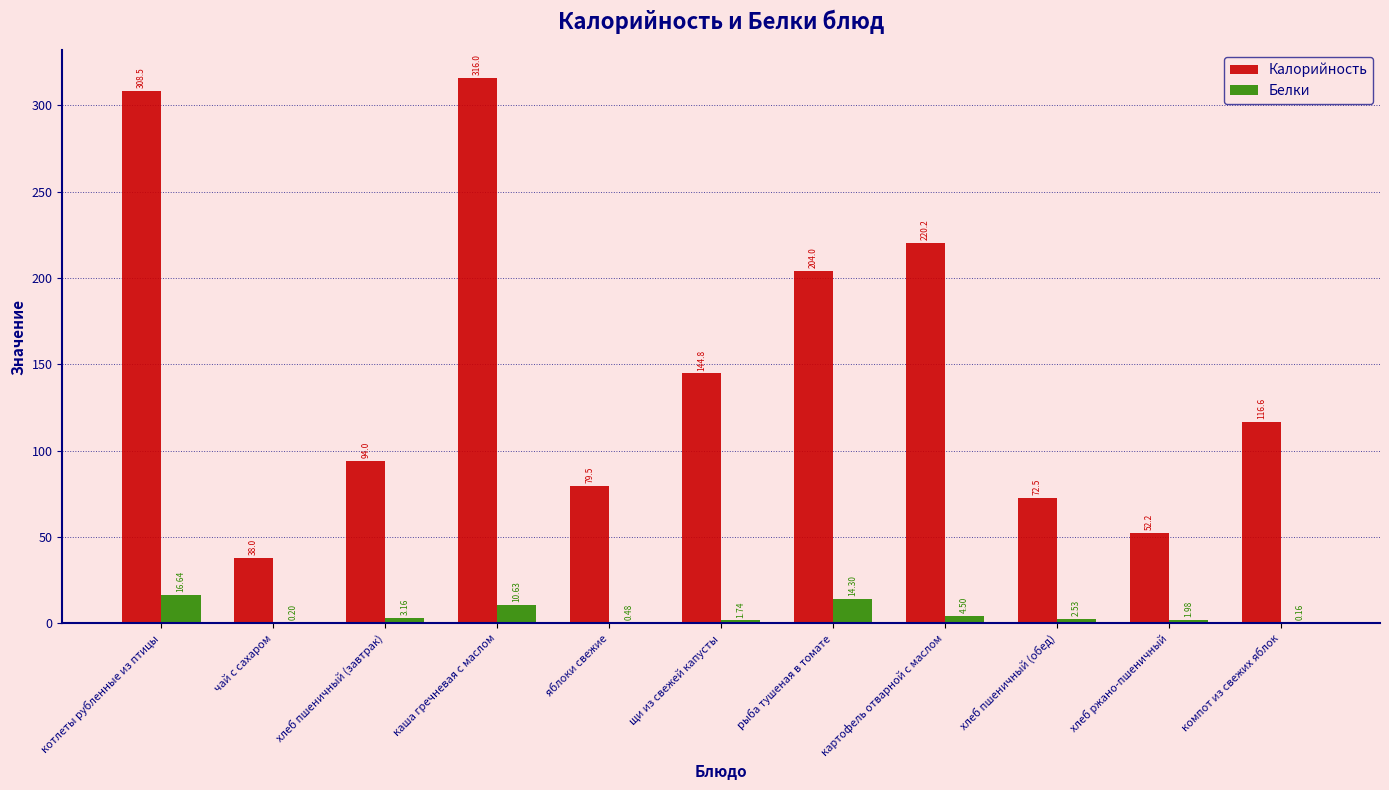

Which category has the highest value across all series?

каша гречневая с маслом